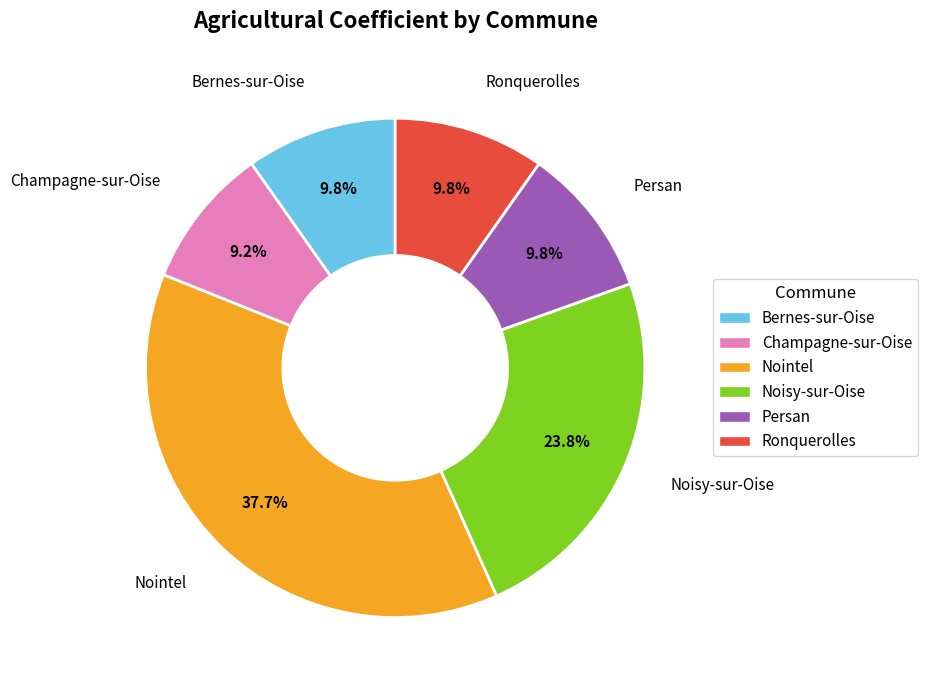

Does Noisy-sur-Oise account for over 50% of the chart?

No